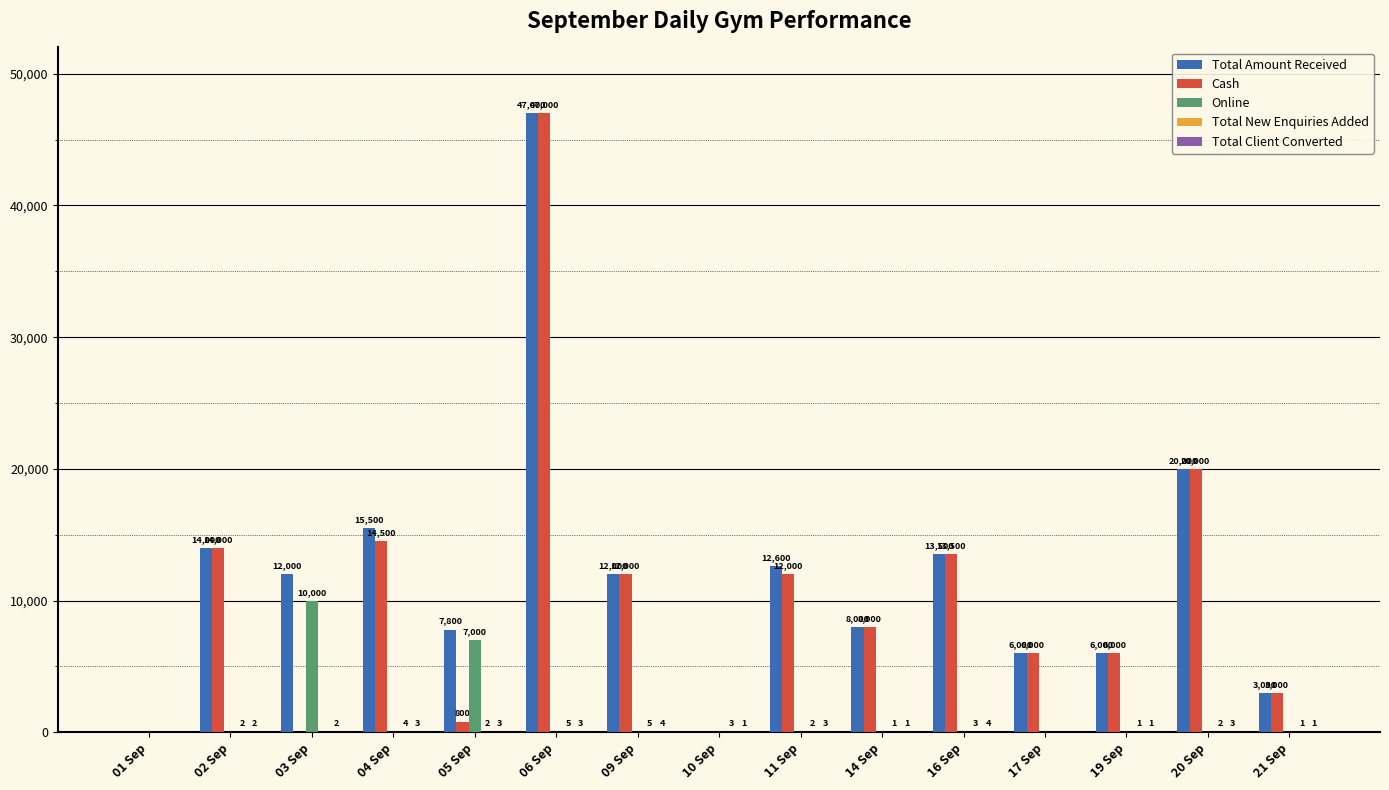

How many values in Total Amount Received are above zero?

13